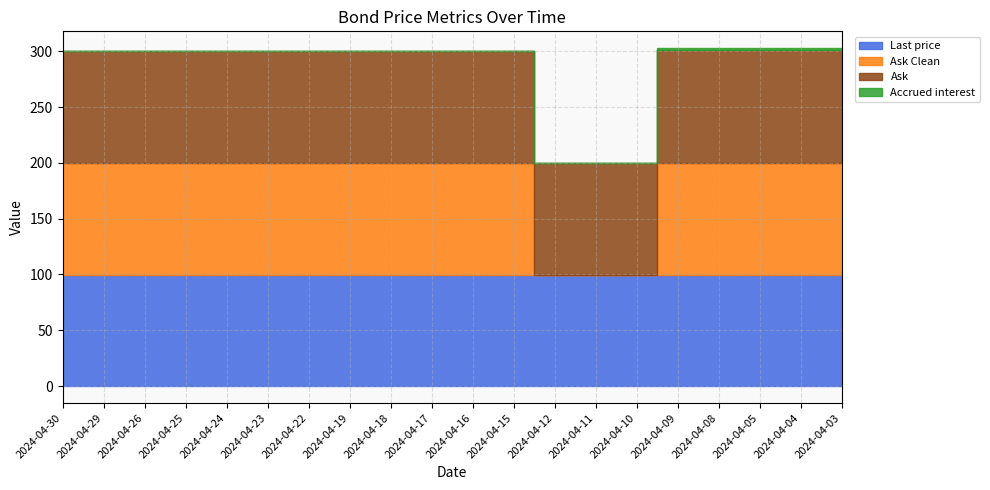

Rank the series at 2024-04-17 from highest to lowest value.

Ask, Ask Clean, Last price, Accrued interest